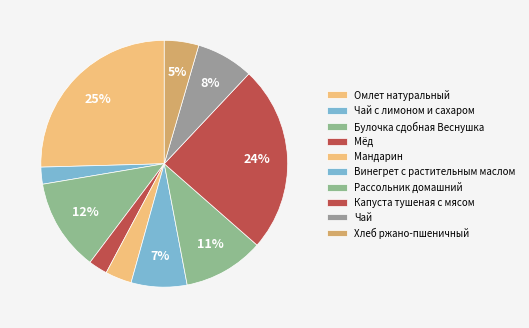

Count the number of slices in the pie.

10